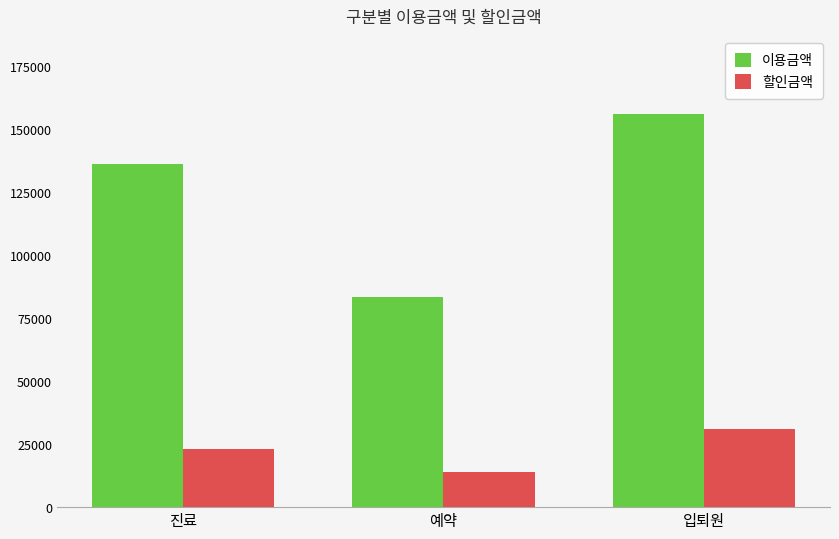

What are all the series names shown in the legend?

이용금액, 할인금액